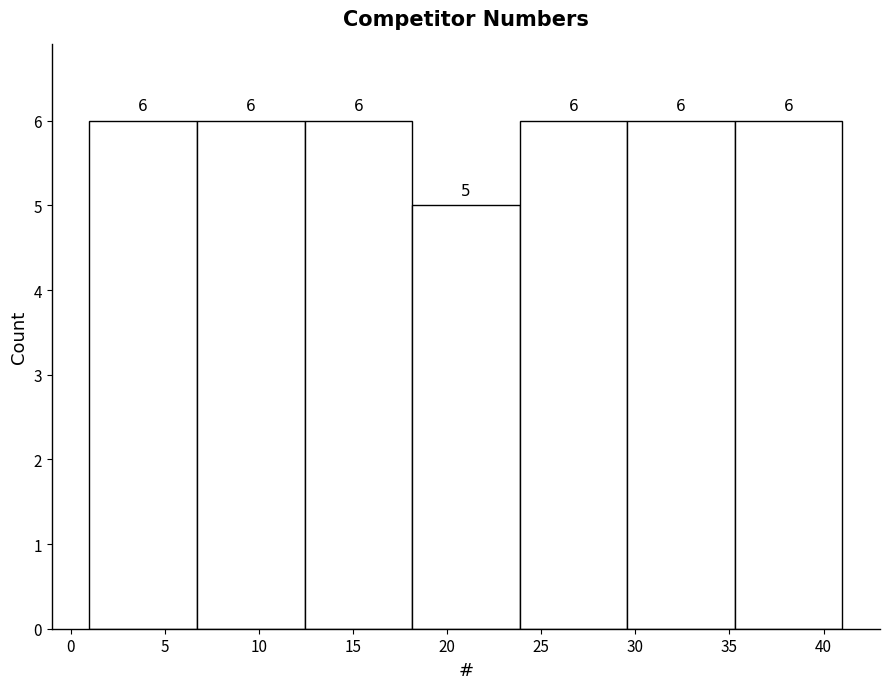

How tall is the bar that spans 12.5 to 18.0 on the x-axis? The bar edges are not printed on the chart, so give them approximately, as read against the axis.

6